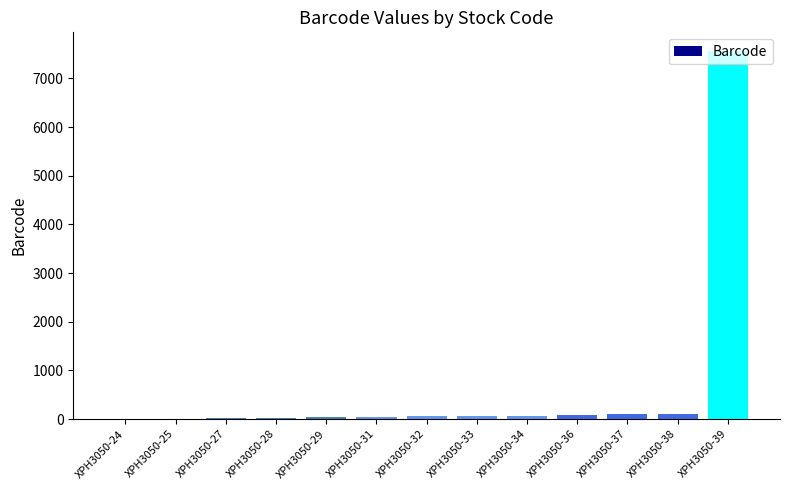

Which label corresponds to the largest value in the chart?

XPH3050-39